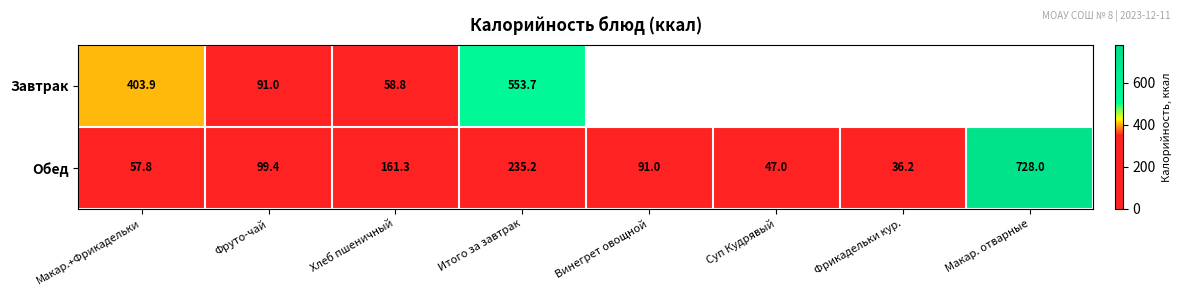

True or false: Обед has a value of 57.8 at Макар.+Фрикадельки.

True